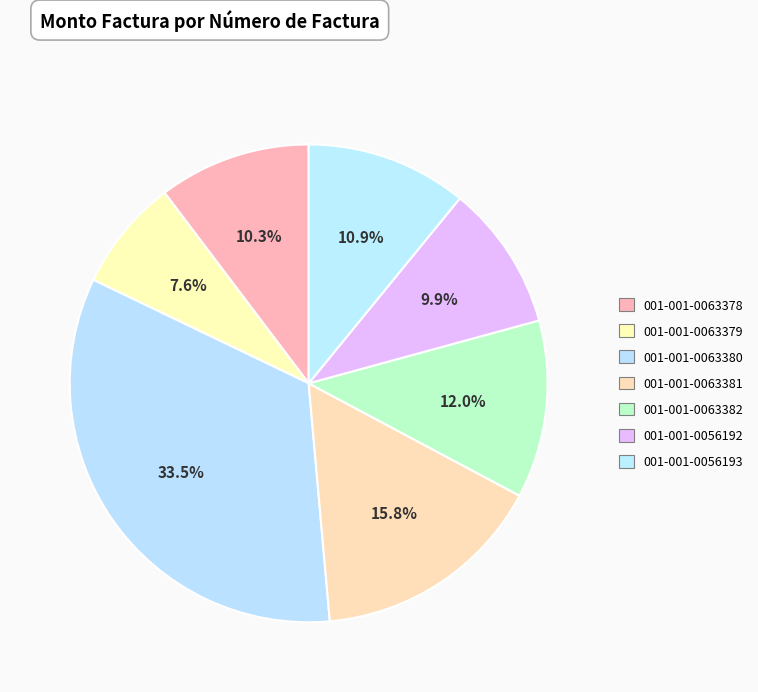

To the nearest percent, what portion does 001-001-0063382 represent?

12%